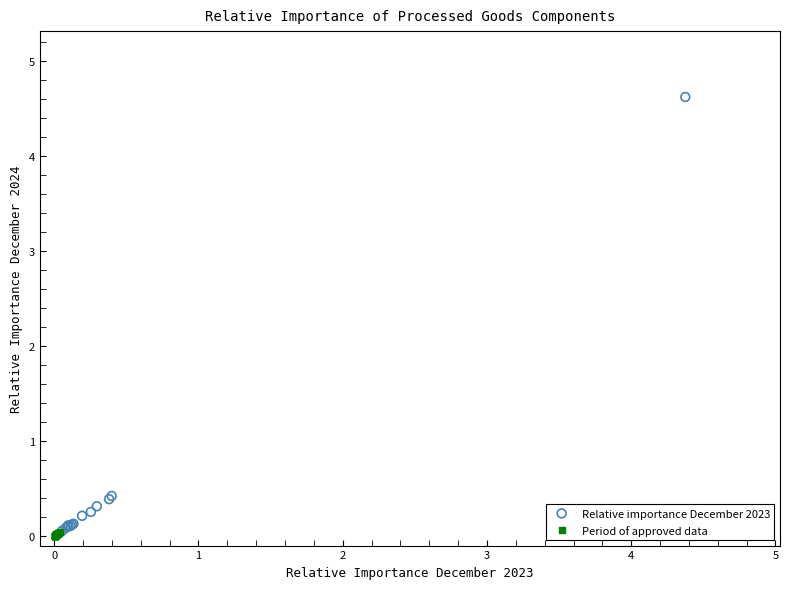

Which series has the widest spread of Y values?

Relative importance December 2023